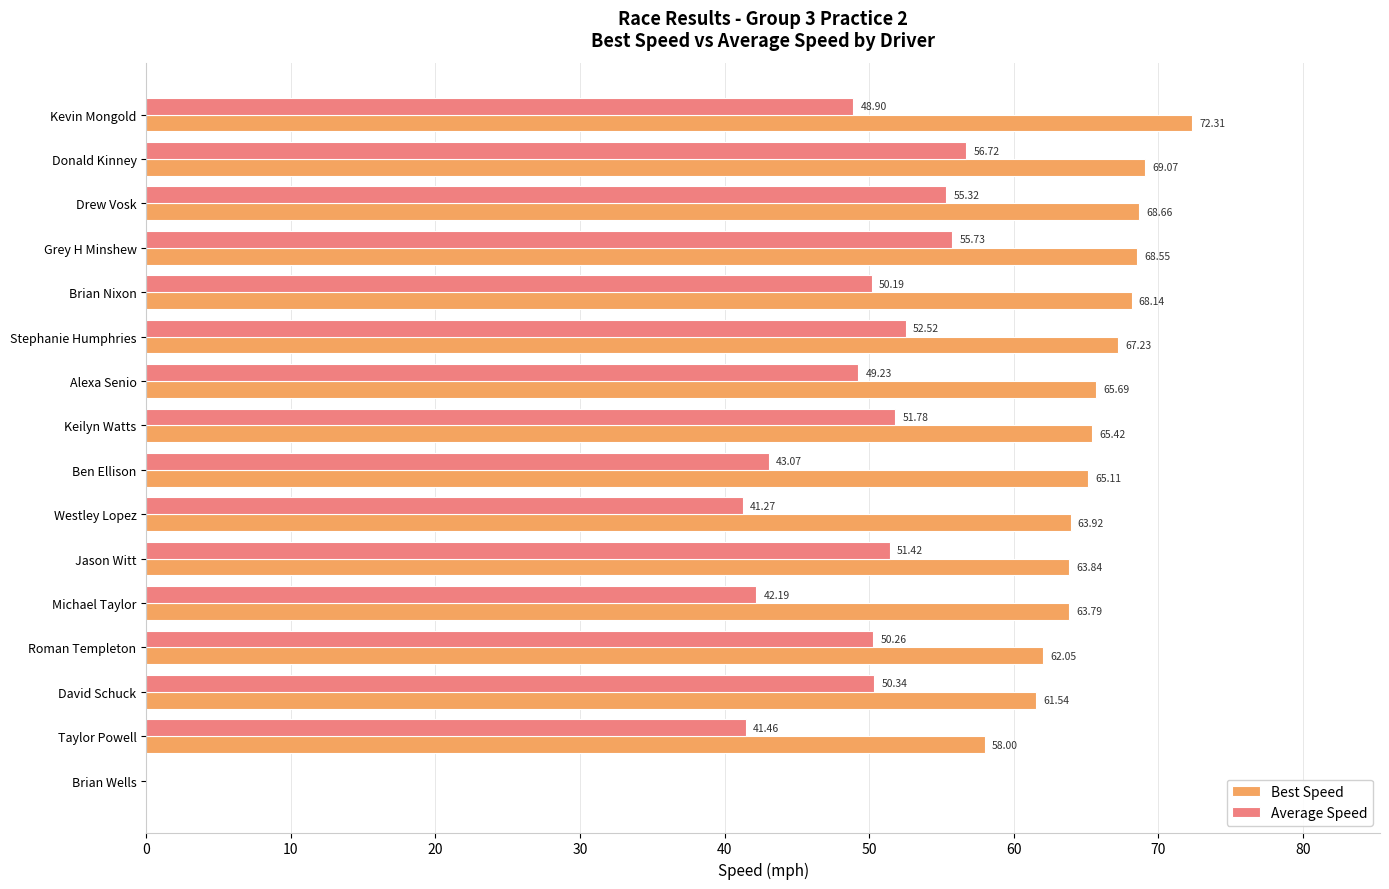

What is the sum of the Best Speed values at Drew Vosk and Brian Nixon?

136.8